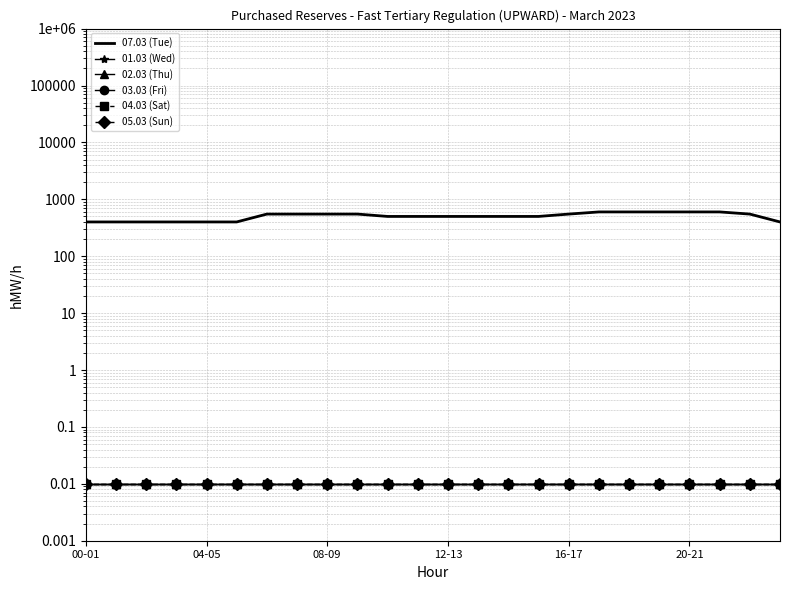

Reading left to right, transcribe all the data shown in this chart.

07.03 (Tue): 400.0	400.0	400.0	400.0	400.0	400.0	550.0	550.0	550.0	550.0	500.0	500.0	500.0	500.0	500.0	500.0	550.0	600.0	600.0	600.0	600.0	600.0	550.0	400.0
01.03 (Wed): 0.0	0.0	0.0	0.0	0.0	0.0	0.0	0.0	0.0	0.0	0.0	0.0	0.0	0.0	0.0	0.0	0.0	0.0	0.0	0.0	0.0	0.0	0.0	0.0
02.03 (Thu): 0.0	0.0	0.0	0.0	0.0	0.0	0.0	0.0	0.0	0.0	0.0	0.0	0.0	0.0	0.0	0.0	0.0	0.0	0.0	0.0	0.0	0.0	0.0	0.0
03.03 (Fri): 0.0	0.0	0.0	0.0	0.0	0.0	0.0	0.0	0.0	0.0	0.0	0.0	0.0	0.0	0.0	0.0	0.0	0.0	0.0	0.0	0.0	0.0	0.0	0.0
04.03 (Sat): 0.0	0.0	0.0	0.0	0.0	0.0	0.0	0.0	0.0	0.0	0.0	0.0	0.0	0.0	0.0	0.0	0.0	0.0	0.0	0.0	0.0	0.0	0.0	0.0
05.03 (Sun): 0.0	0.0	0.0	0.0	0.0	0.0	0.0	0.0	0.0	0.0	0.0	0.0	0.0	0.0	0.0	0.0	0.0	0.0	0.0	0.0	0.0	0.0	0.0	0.0